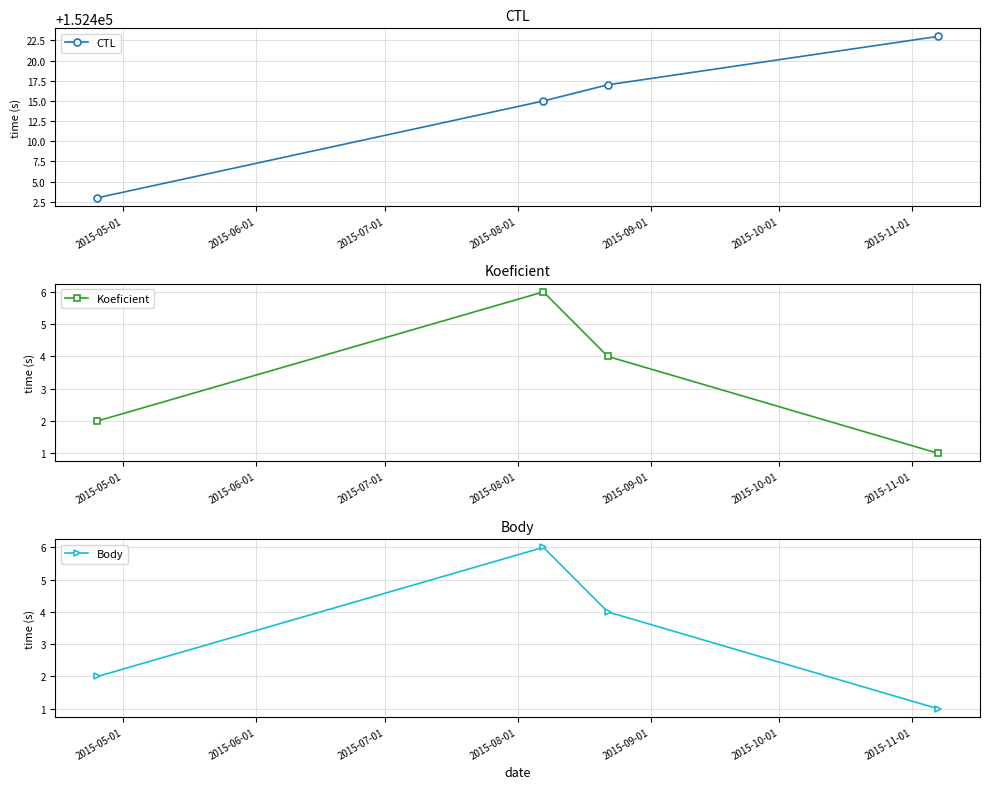

Reading left to right, transcribe all the data shown in this chart.

CTL: 152403	152415	152417	152423
Koeficient: 2	6	4	1
Body: 2	6	4	1